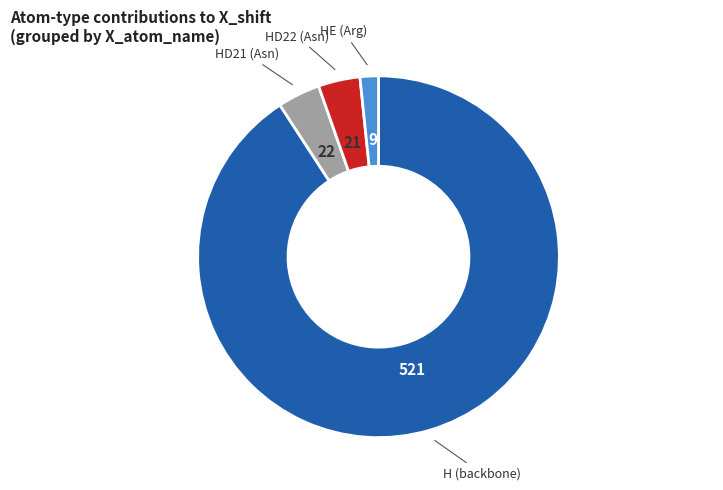

Is it true that HD21 is 4% of the pie?

True